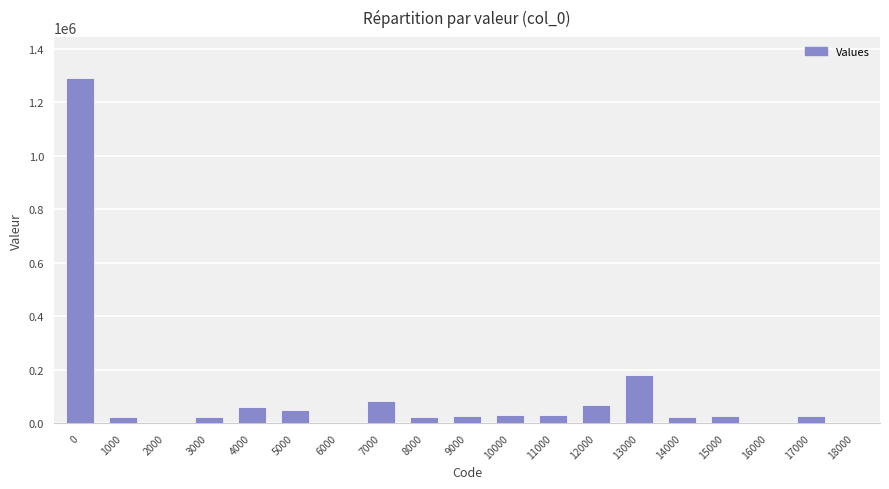

What is the sum of all values?

1975188